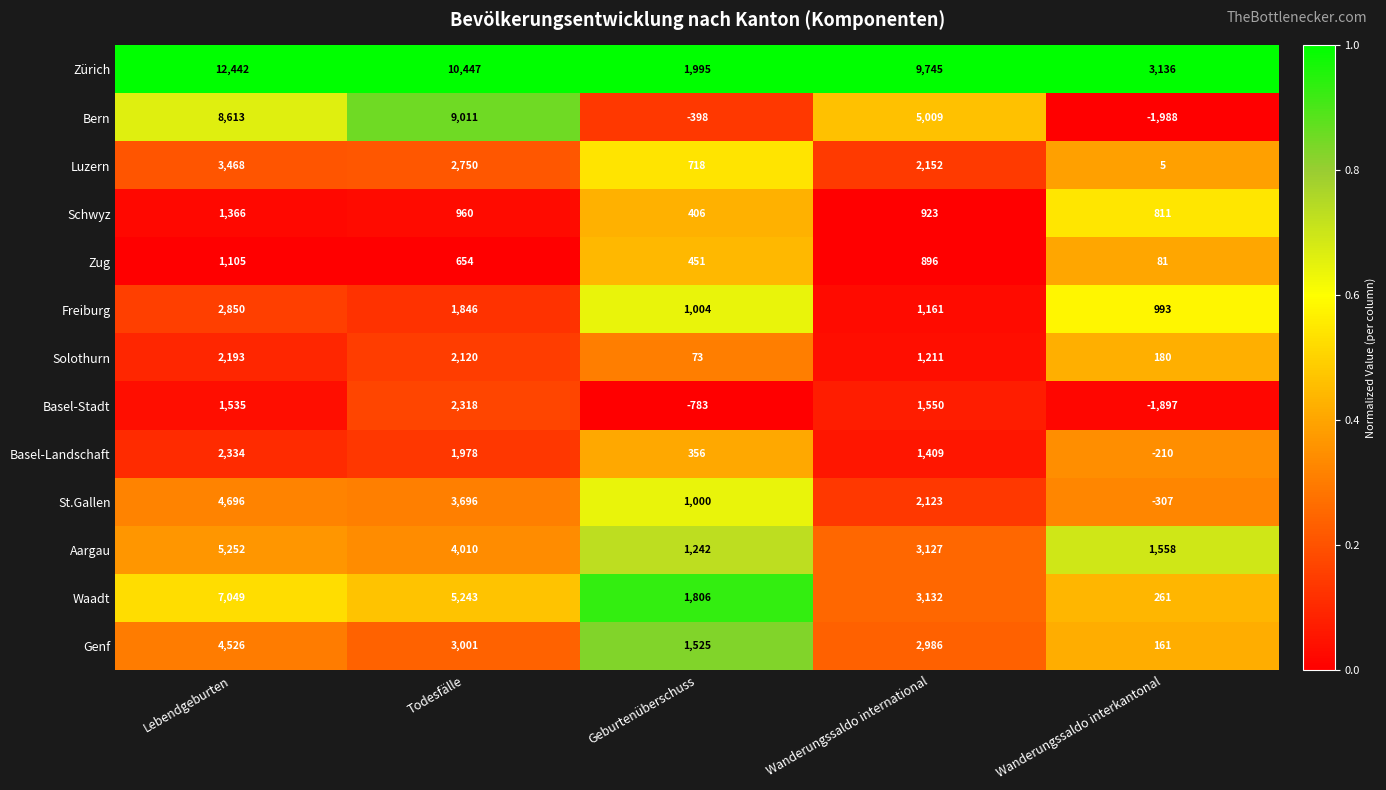

What is the difference between the second highest and minimum values in the Waadt series?

4982